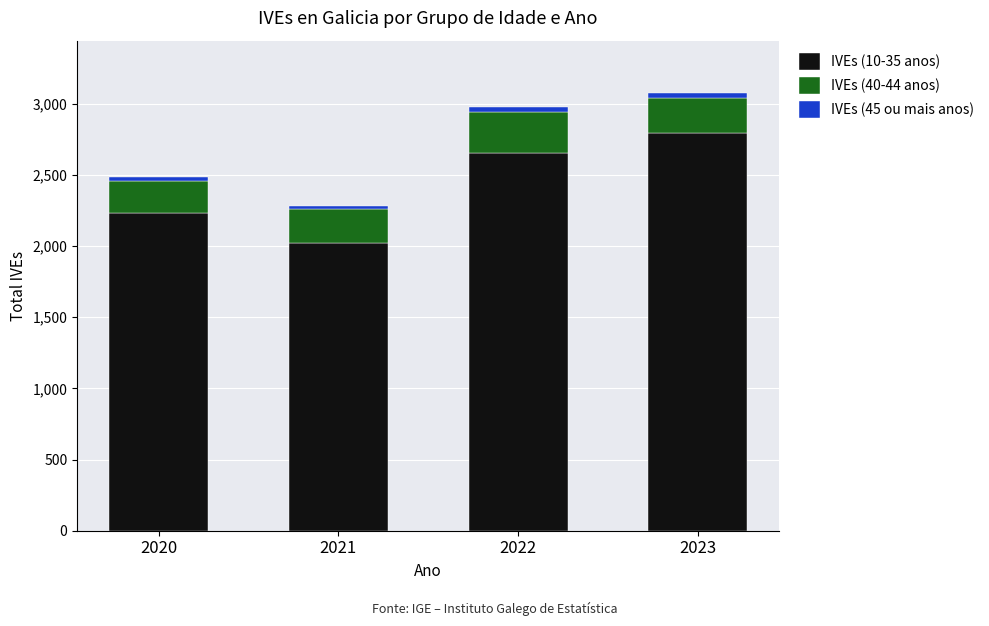

Rank the categories by IVEs (10-35 anos) value from highest to lowest.

2023, 2022, 2020, 2021